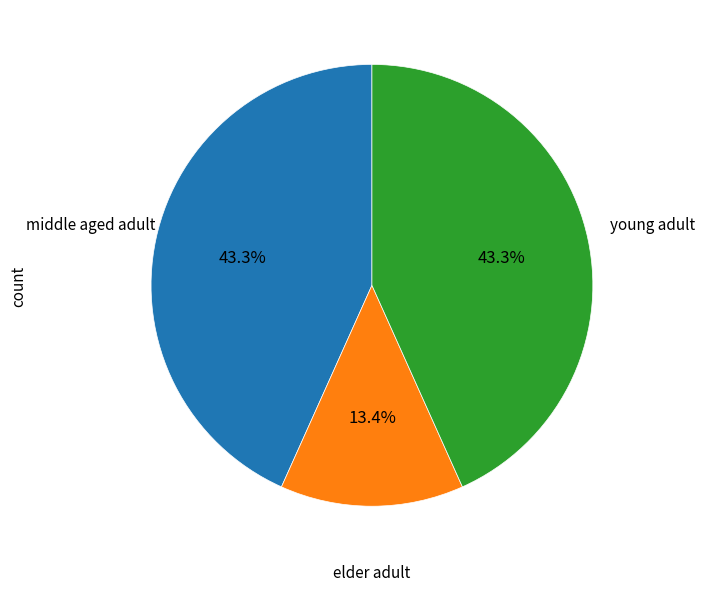

How many slices are in this pie chart?

3